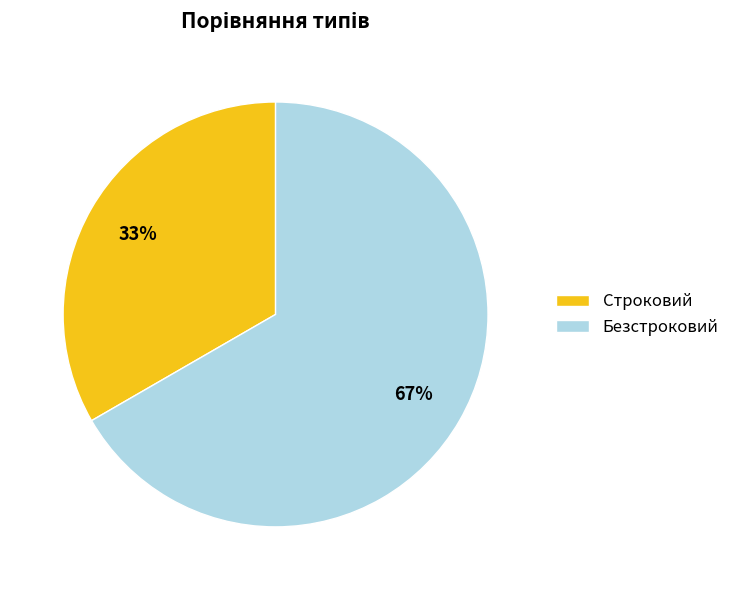

What is the ratio of the value at Строковий to the value at Безстроковий?

0.5